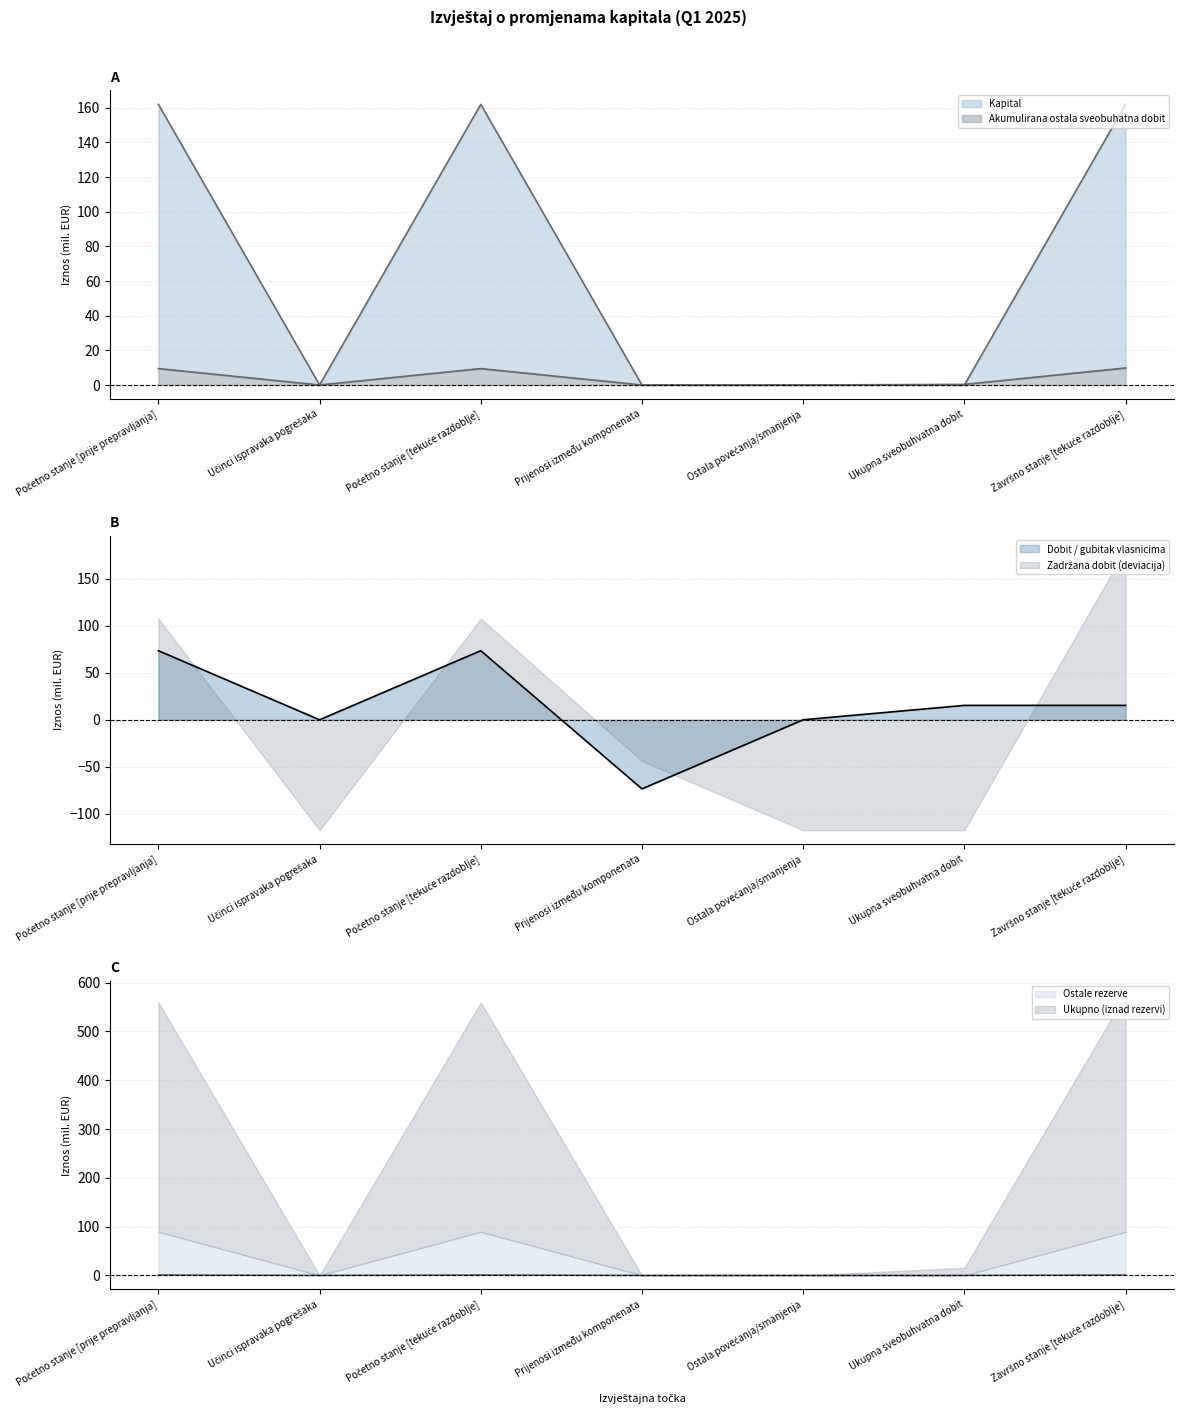

What is the label of the 4th point from the left?

Prijenosi između komponenata